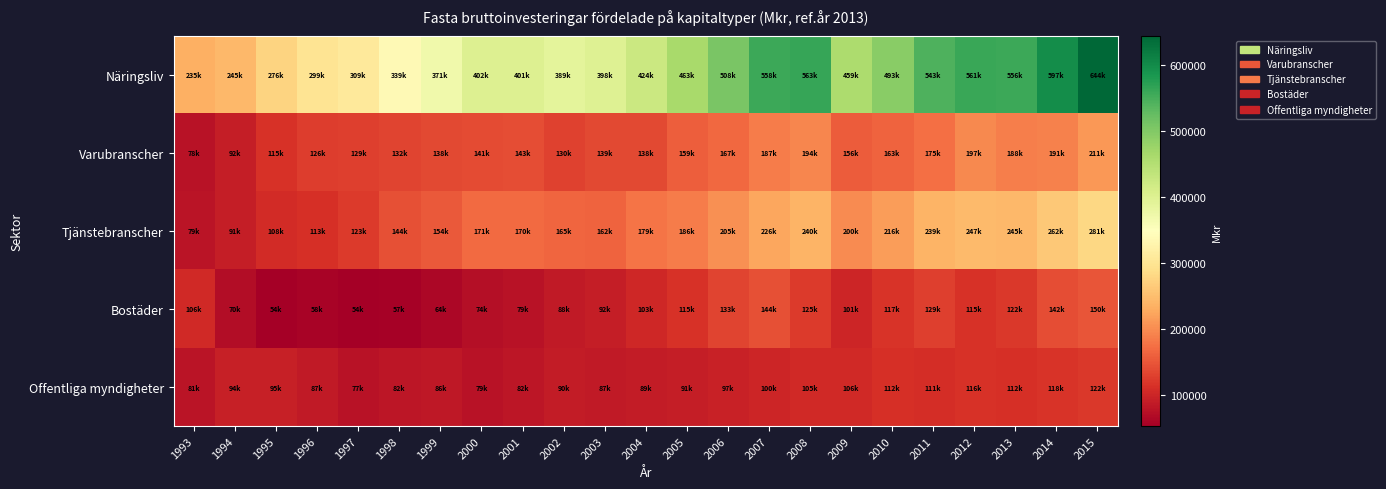

What is the total value across all series at 2001?

875480.0